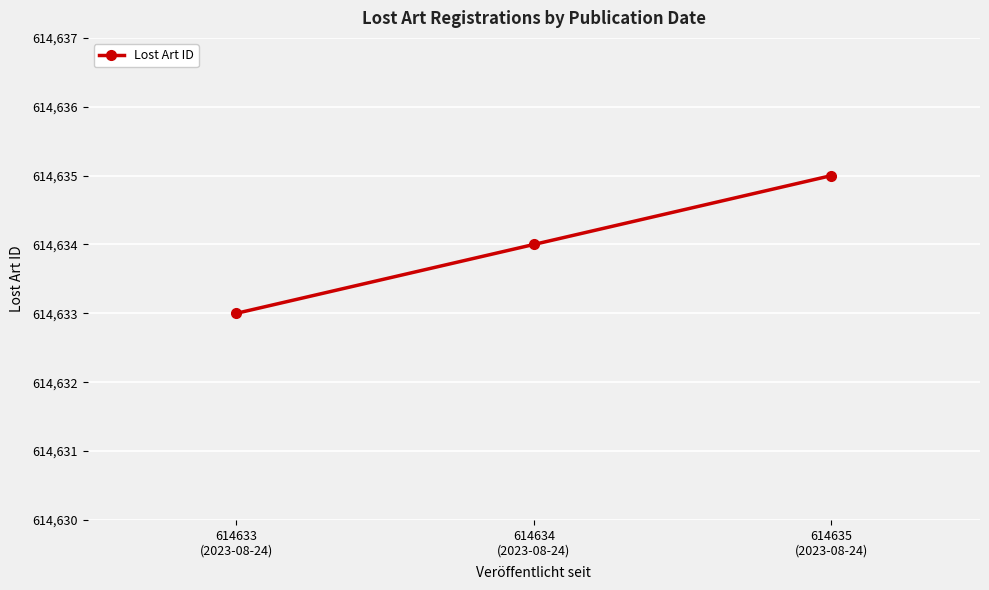

What position from the left is 614635
(2023-08-24)?

3